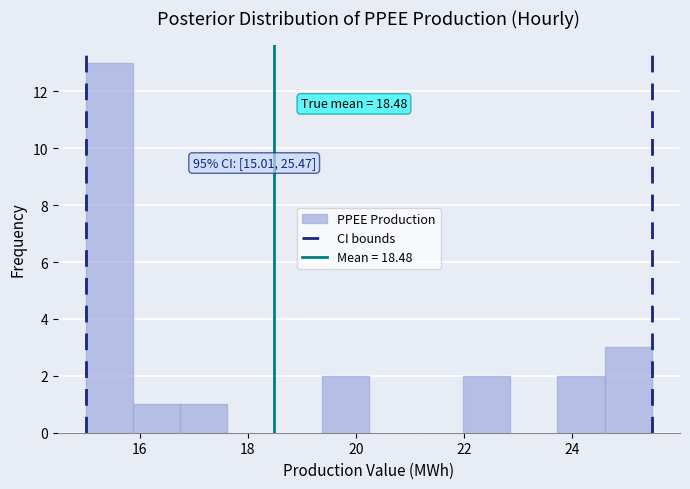

Which range on the x-axis has the tallest bar?

15.0 to 15.8